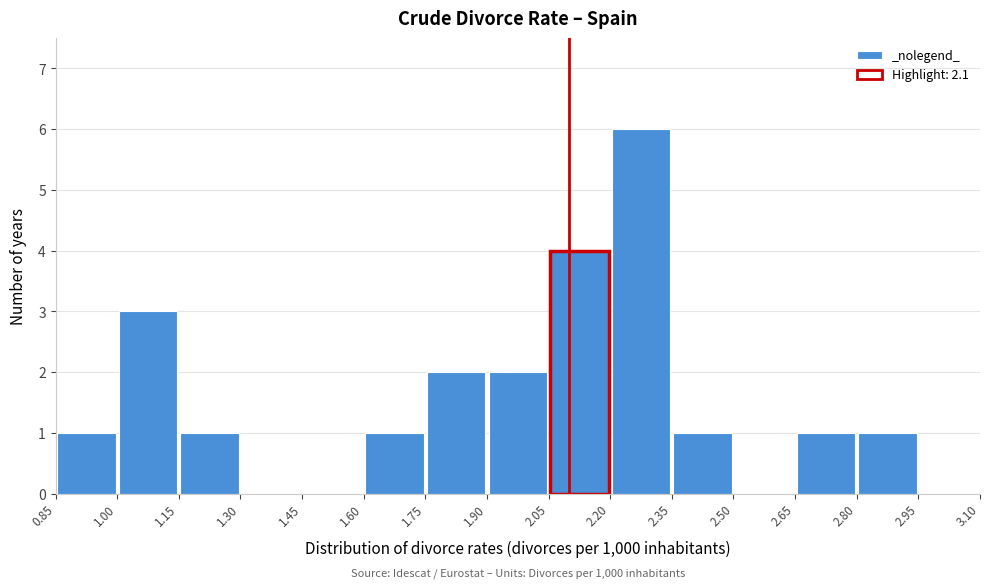

Over which range of the x-axis is the bar tallest?

2.20 to 2.35